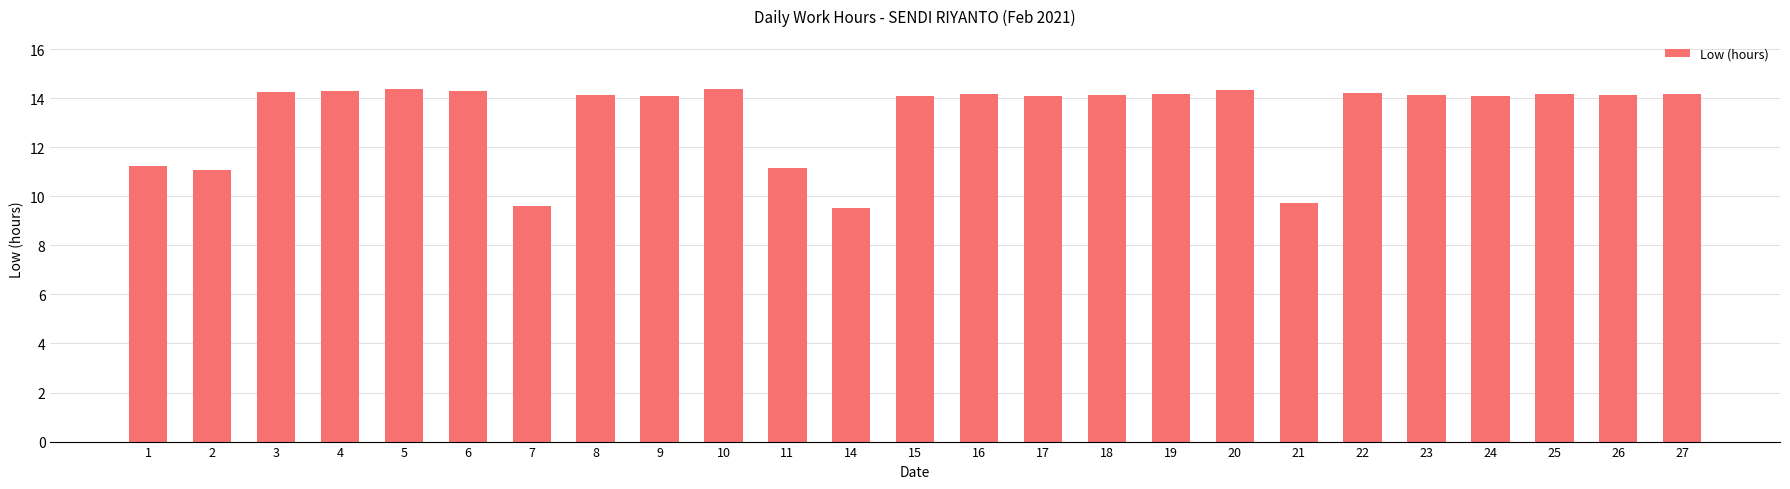

What is the difference between the second highest and minimum values?

4.8